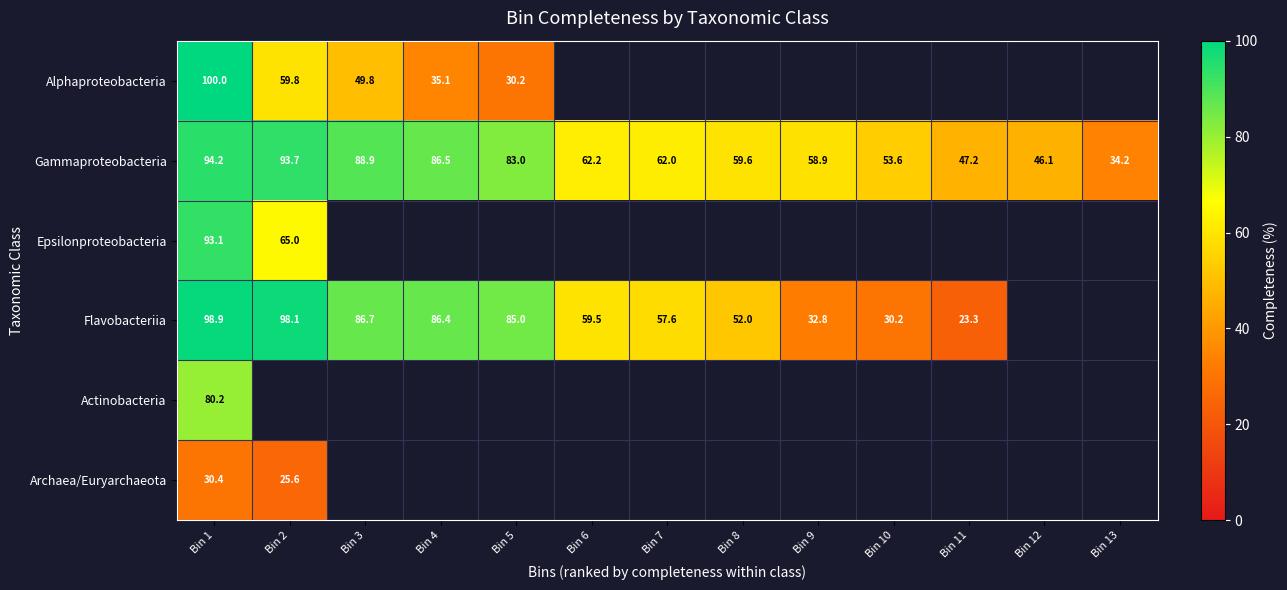

Which category has the lowest value in the Gammaproteobacteria series?

Bin 13